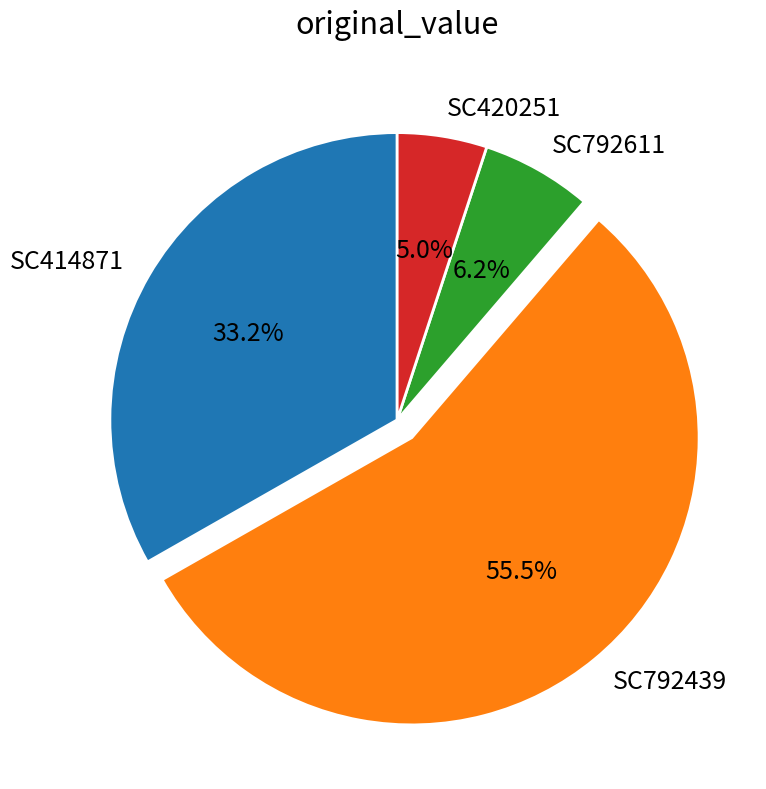

Which has a higher value, SC414871 or SC420251?

SC414871